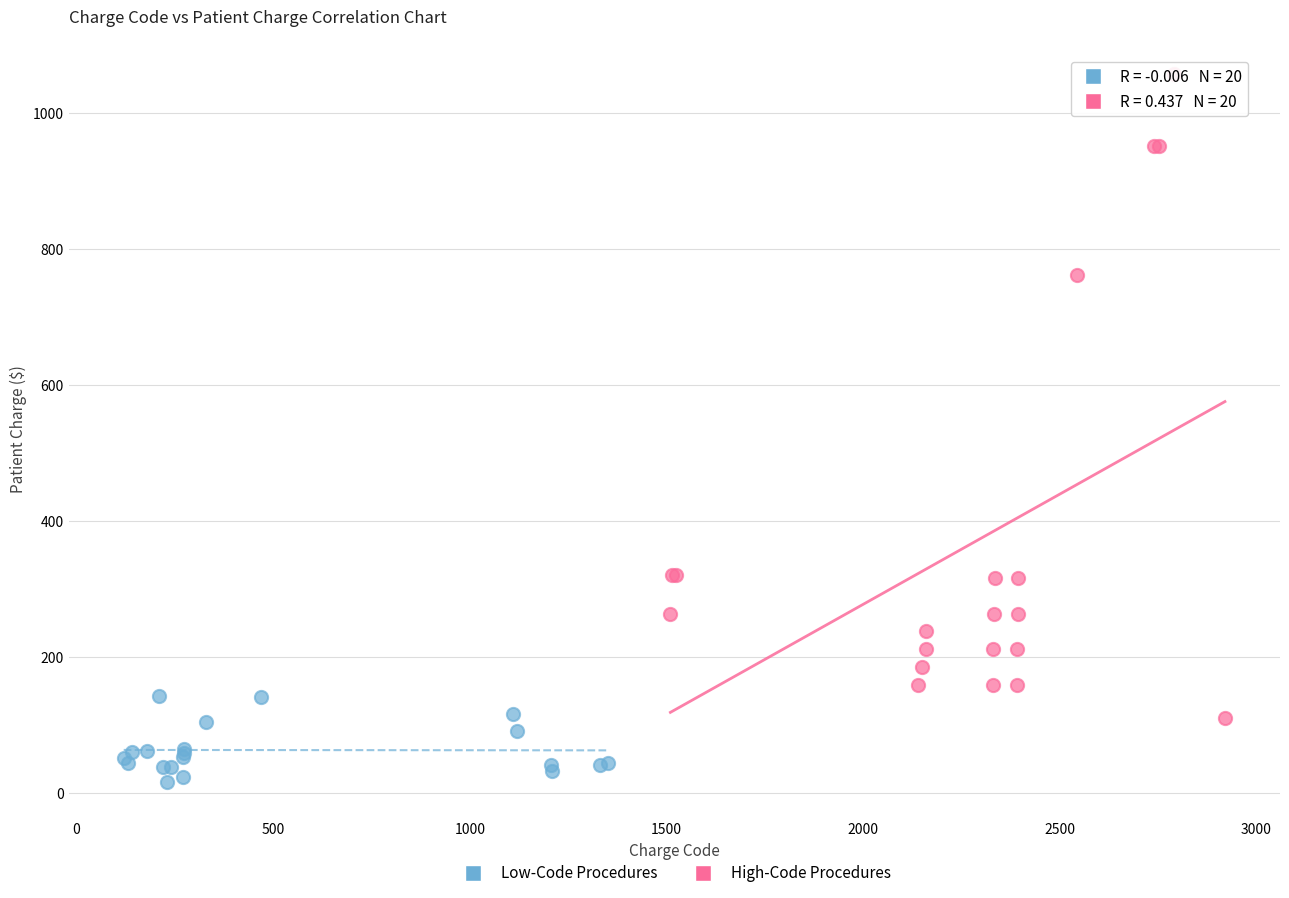

Which series has the largest Y range (max minus min)?

High-Code Procedures